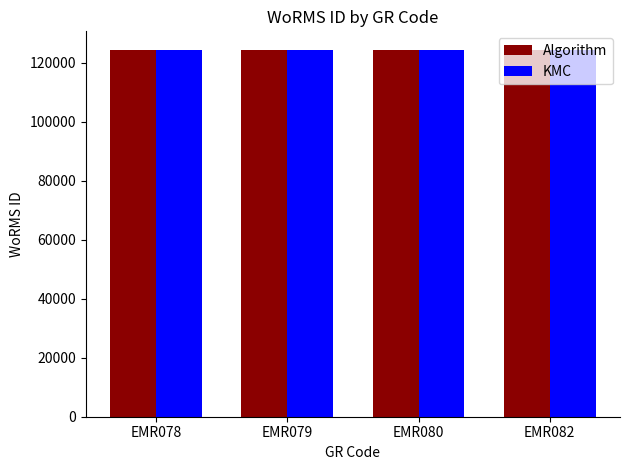

What is the greatest value displayed?

124427